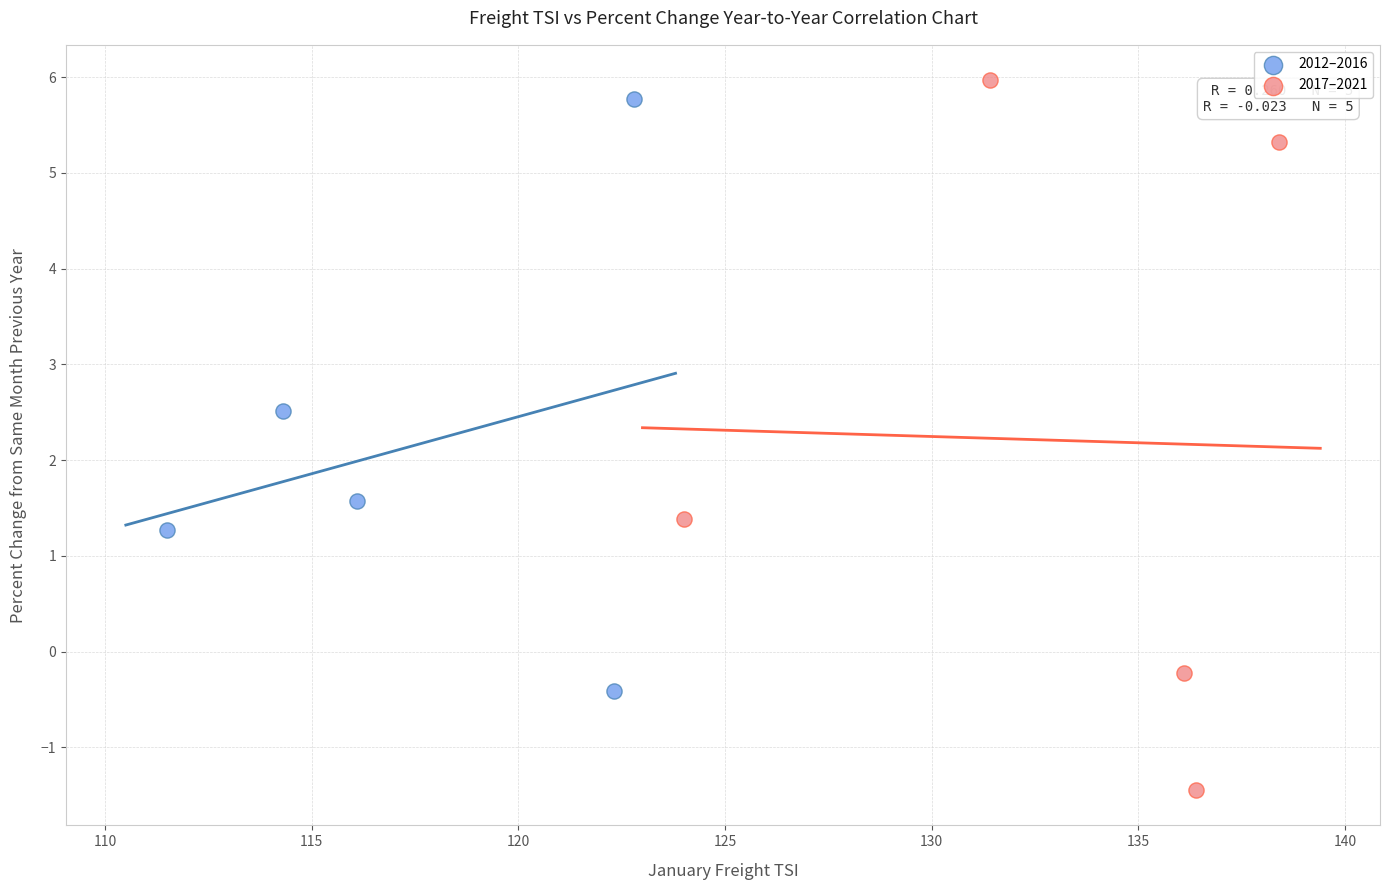

Which series contains the lowest Y value?

2017–2021